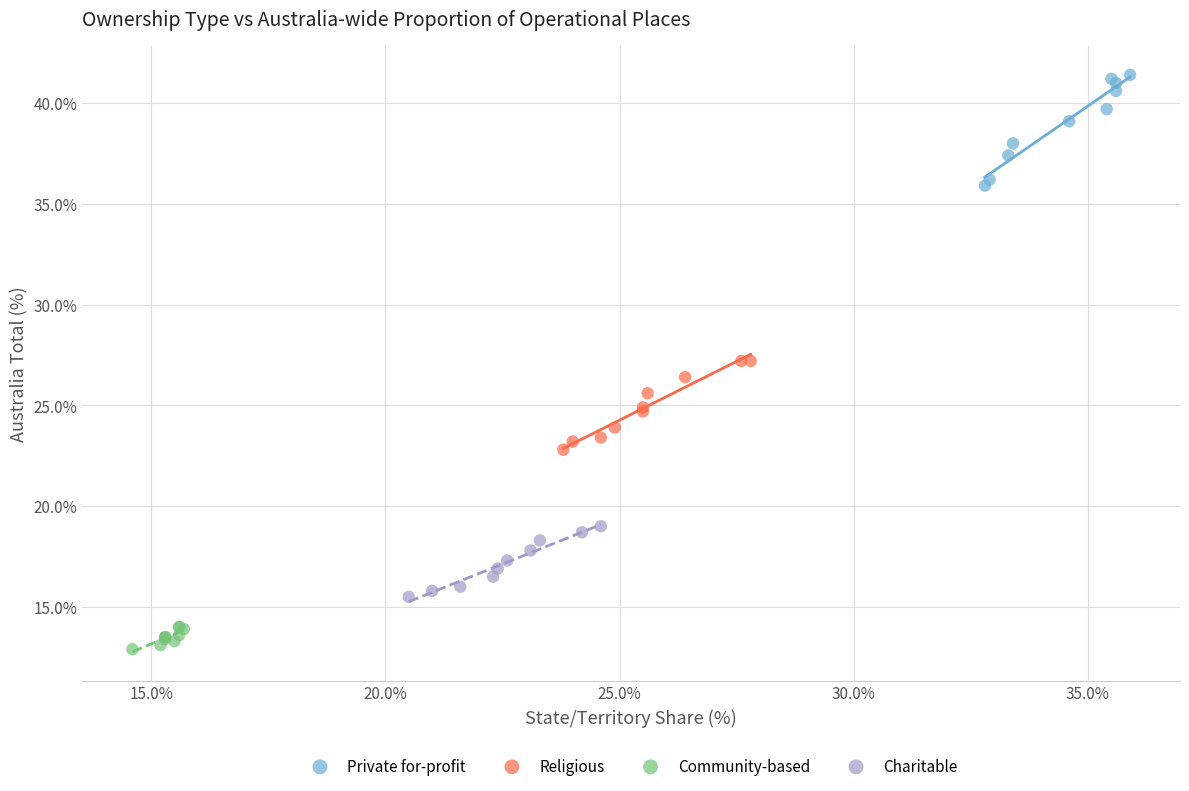

Which series contains the lowest Y value?

Community-based